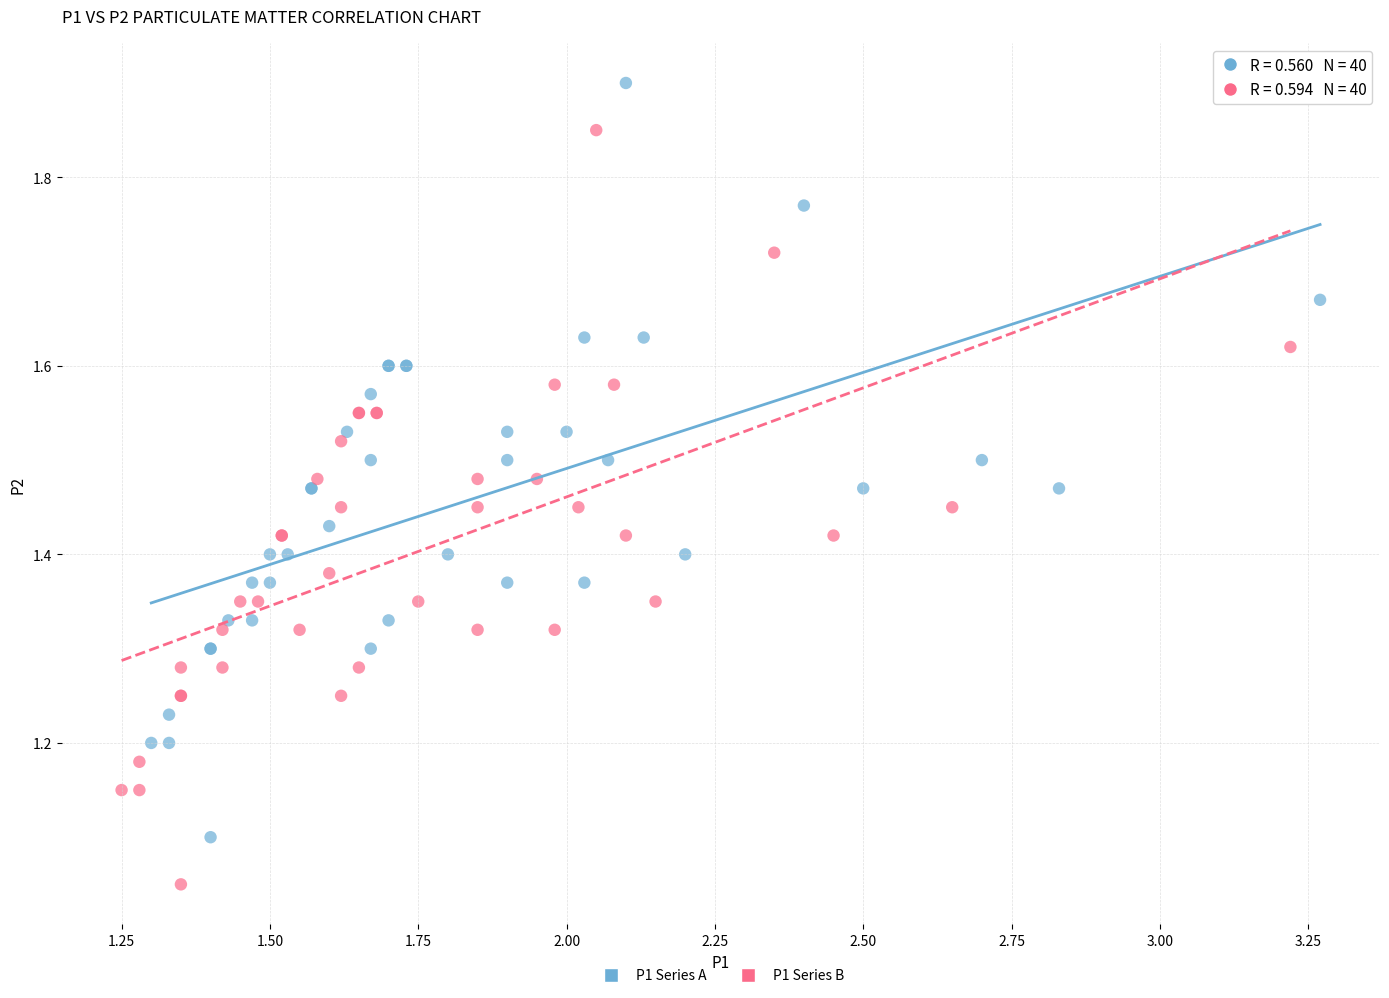

Which series contains the lowest Y value?

P1 Series B